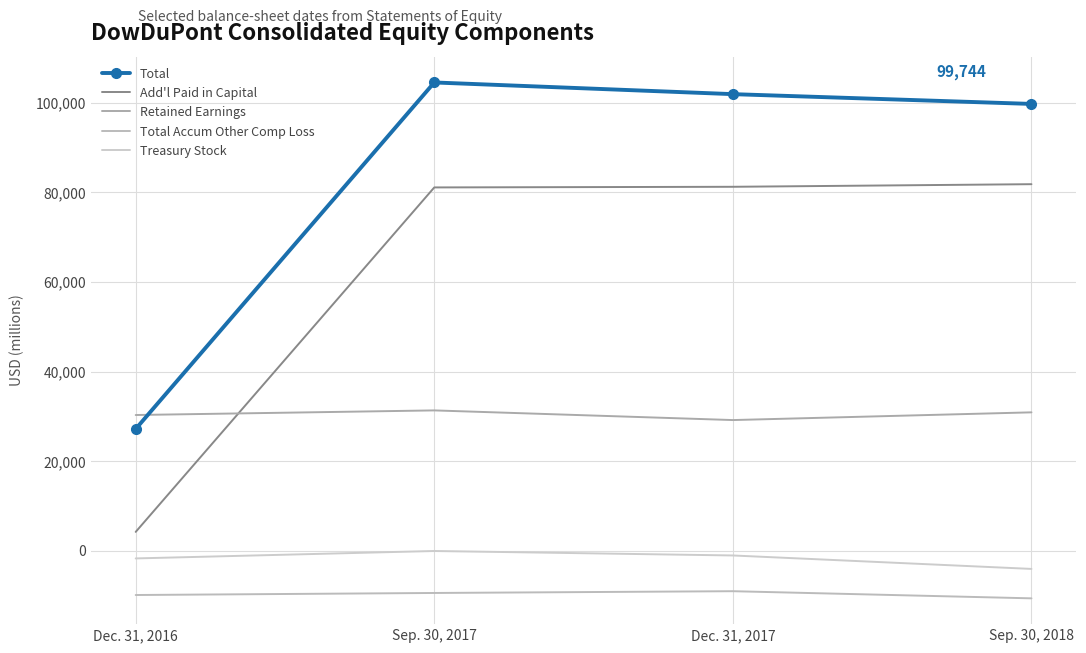

True or false: Total Accum Other Comp Loss and Total cross at least once.

False